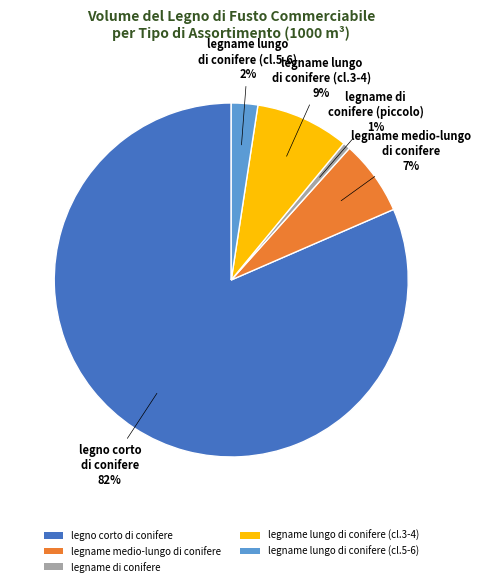

Which has a higher value, legno corto di conifere or legname di conifere?

legno corto di conifere